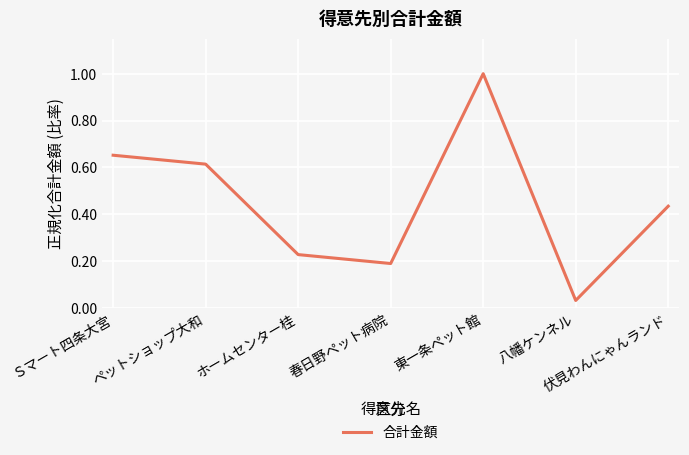

How many lines are shown in the chart?

1